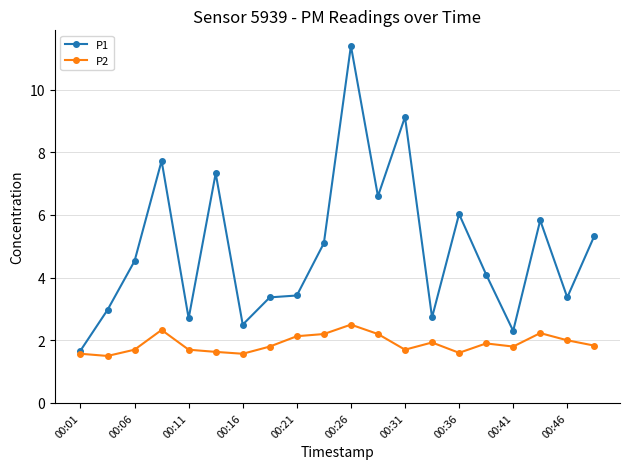

What is the average value of the P2 series?

1.9